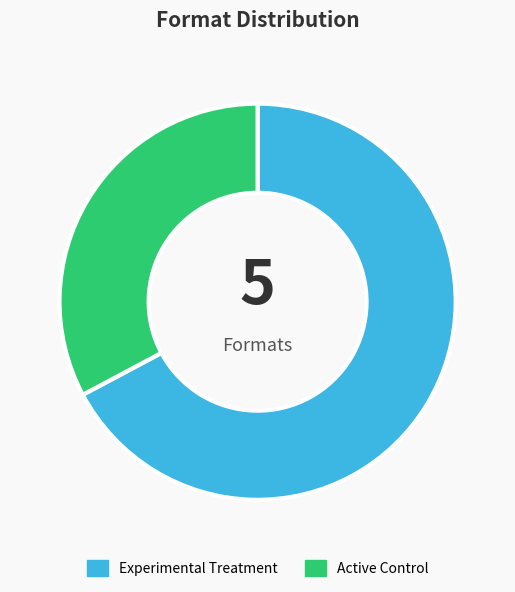

Does any single category account for the majority?

Yes